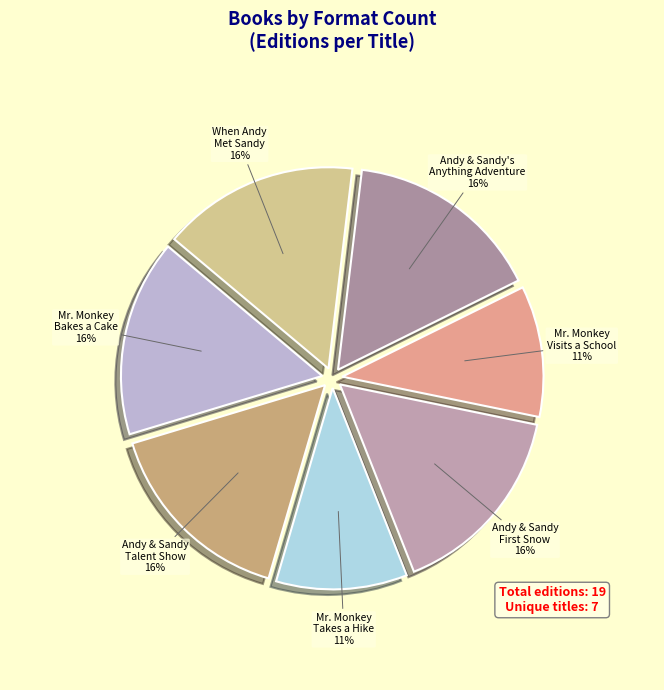

To the nearest percent, what percentage of the pie is Mr. Monkey Bakes a Cake?

16%